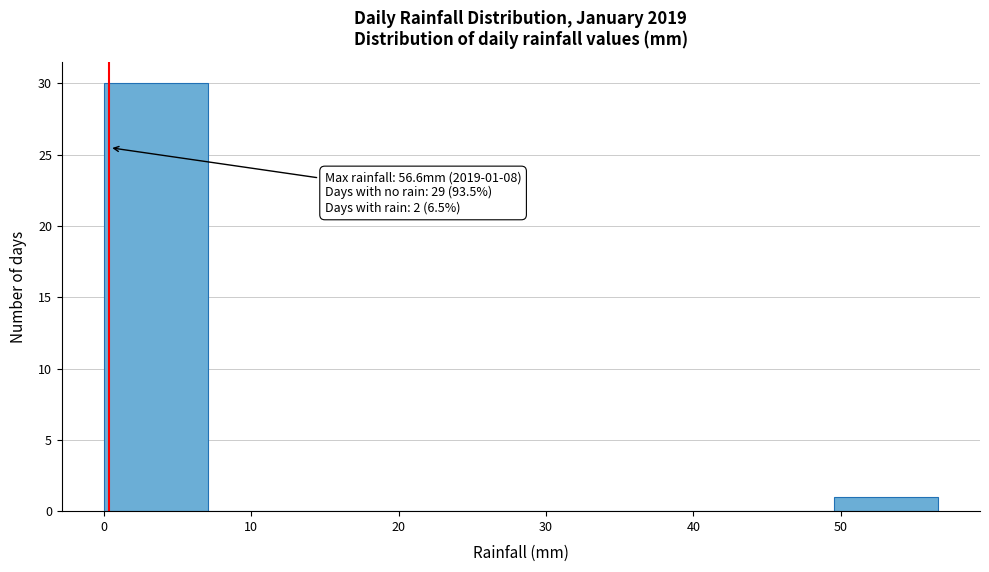

Which range on the x-axis has the tallest bar?

0 to 7